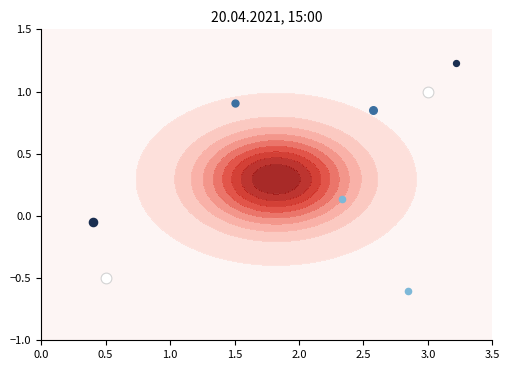

Where is the data nearest to the value 0?

0.5